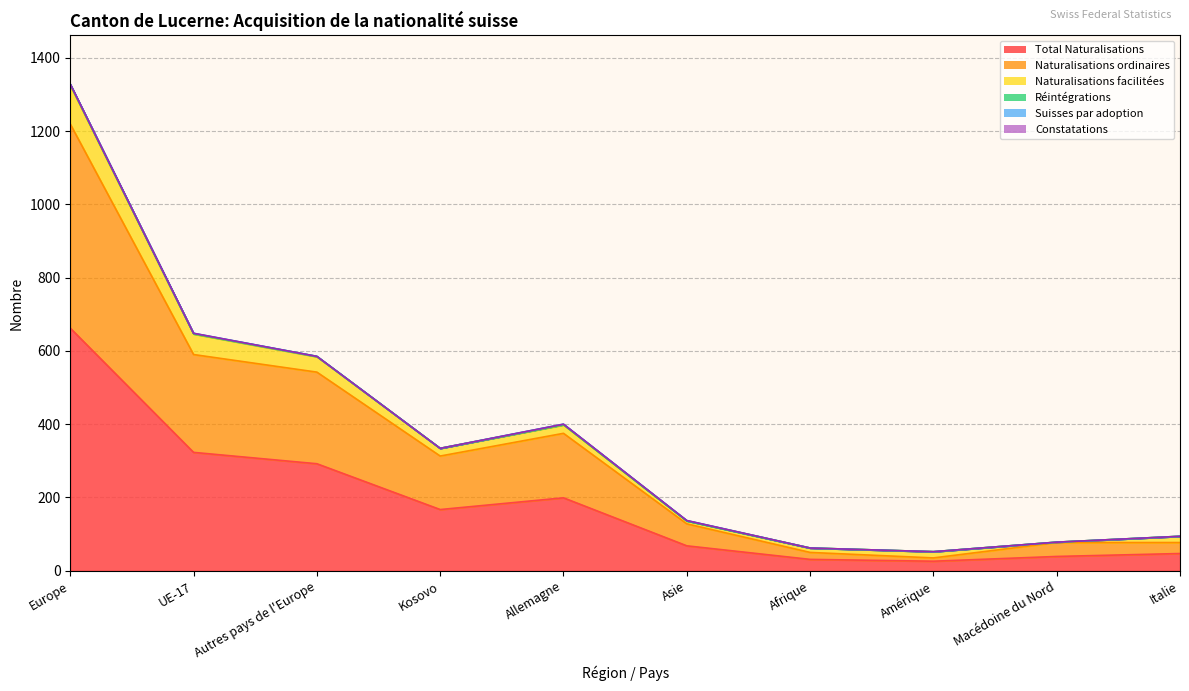

Which category has the highest value across all series?

Europe